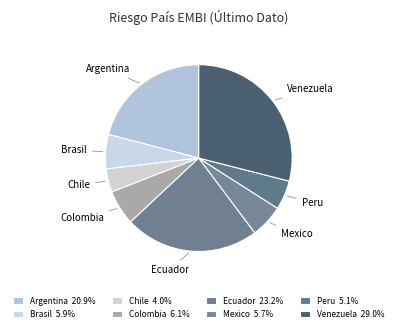

To the nearest percent, what is the combined percentage of Mexico and Chile?

10%